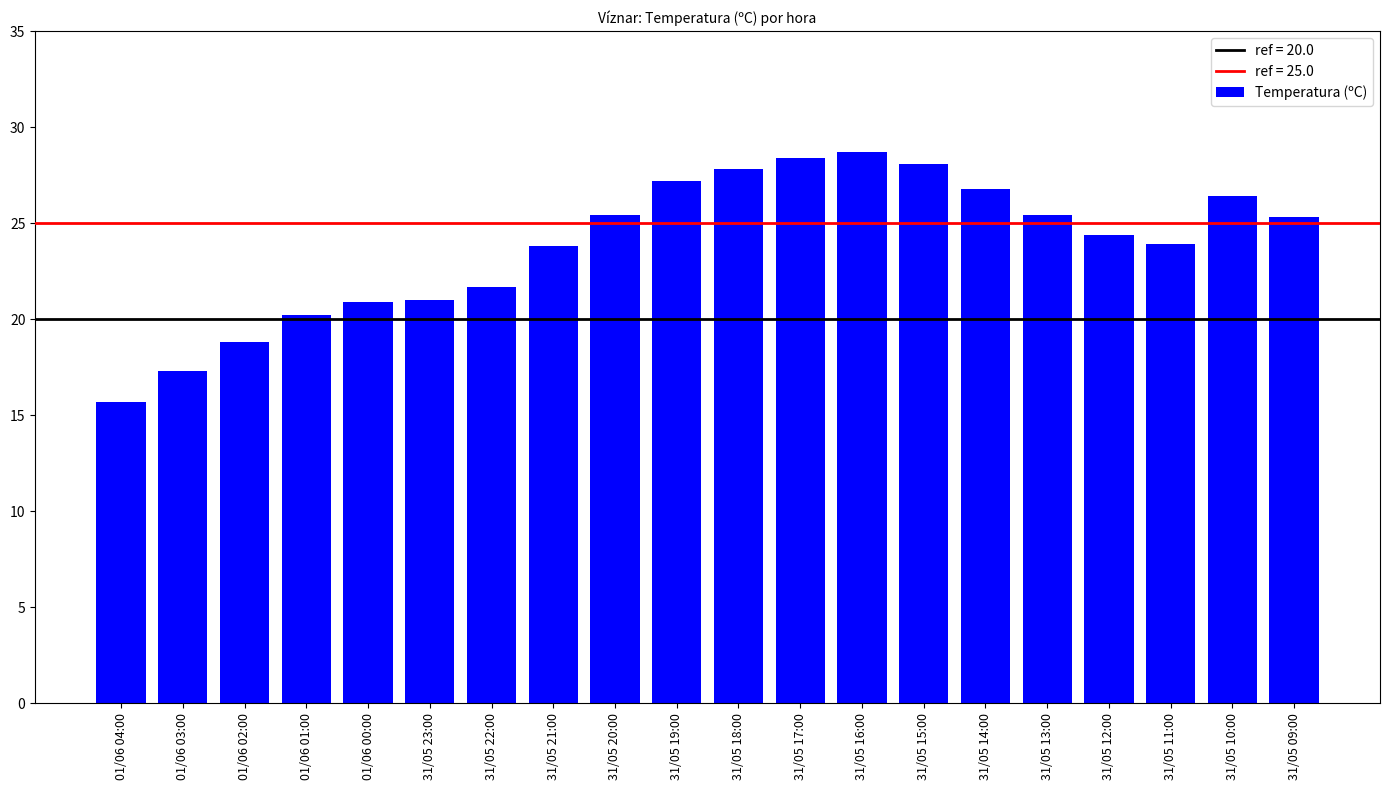

What is the minimum value shown in the chart?

15.7